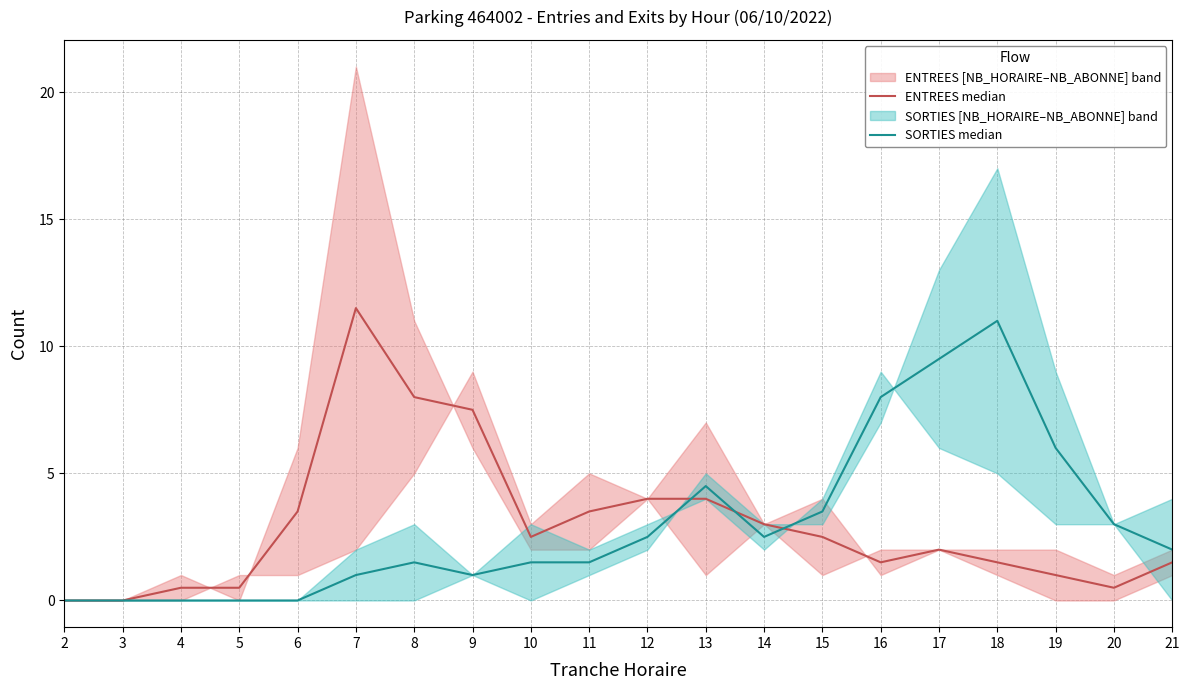

At which category does ENTREES median reach its first local peak?

7